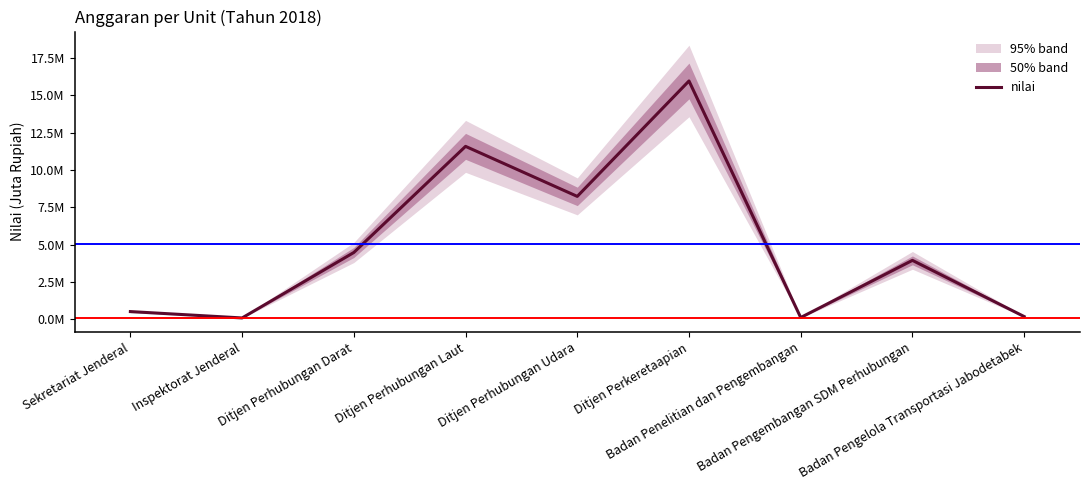

What is the label of the 5th point from the right?

Ditjen Perhubungan Udara